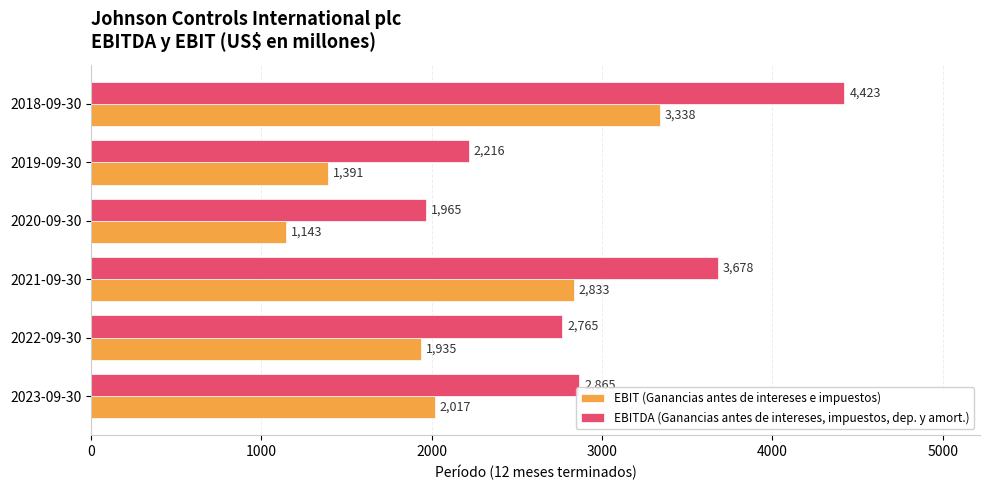

Is the value of EBIT (Ganancias antes de intereses e impuestos) at 2020-09-30 greater than the value of EBITDA (Ganancias antes de intereses, impuestos, dep. y amort.) at 2023-09-30?

No